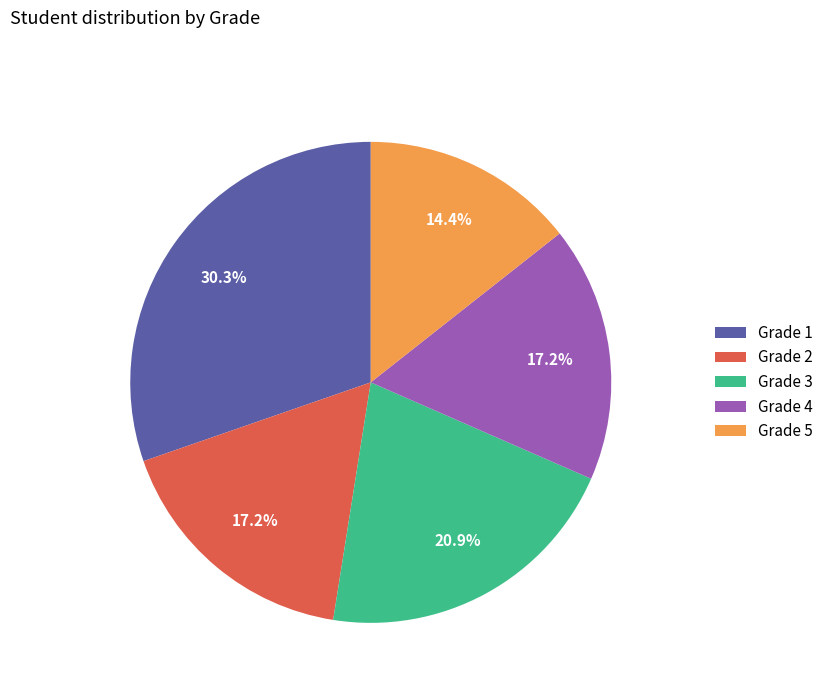

Combined, what portion of the pie is Grade 4 and Grade 2?

34.4%